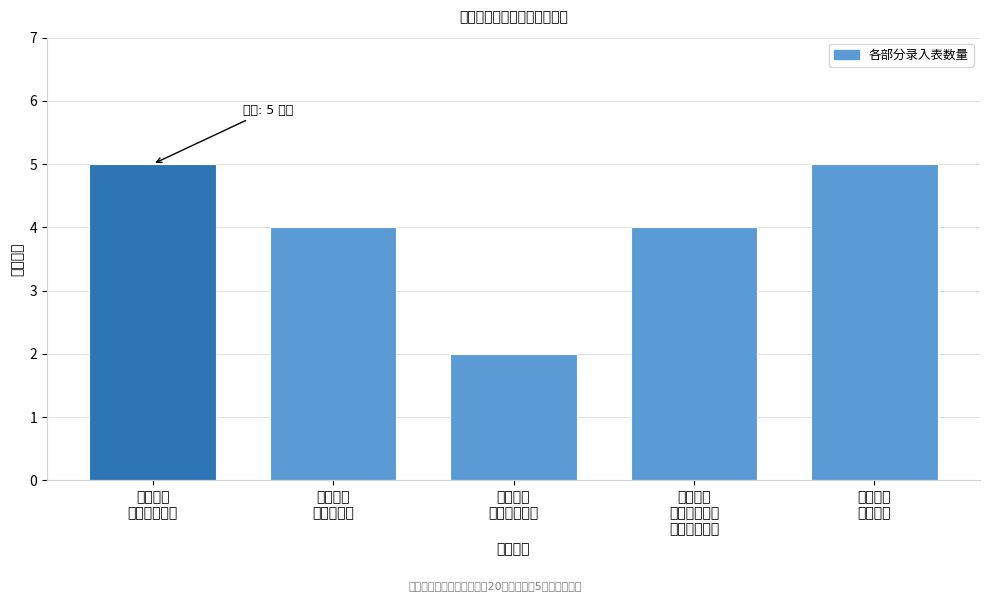

Reading left to right, list all the values displayed in this chart.

5	4	2	4	5